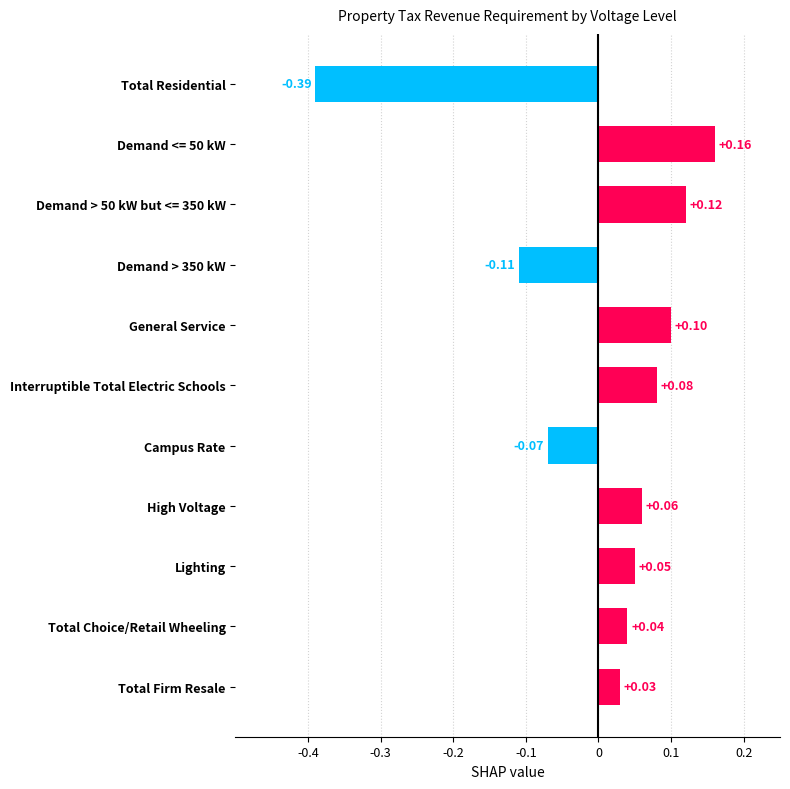

Which label corresponds to the smallest value in the chart?

Total Residential